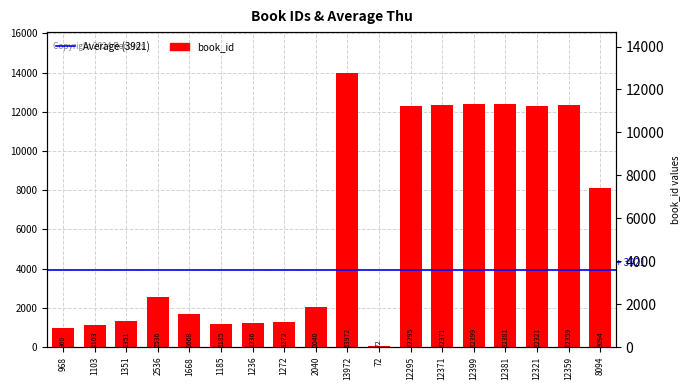

Rank the categories by value from lowest to highest.

72, 968, 1103, 1185, 1236, 1272, 1351, 1668, 2040, 2536, 8094, 12295, 12321, 12359, 12371, 12381, 12399, 13972